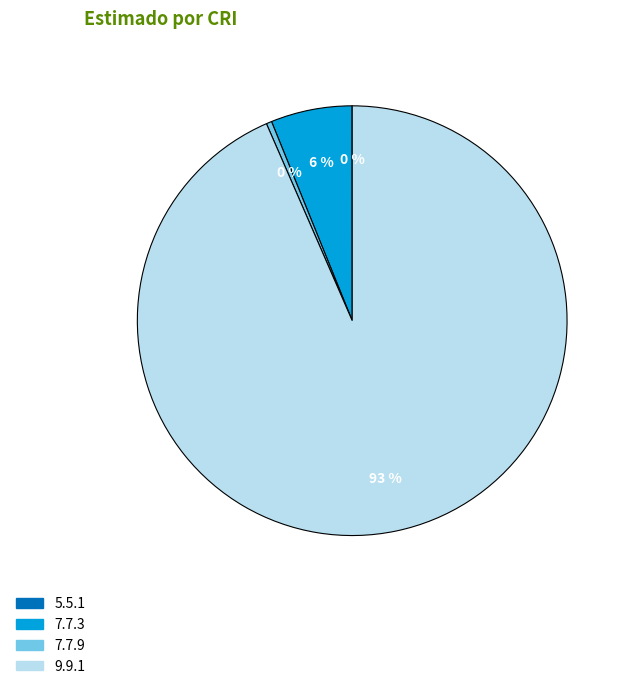

Between 7.7.9 and 9.9.1, which is larger?

9.9.1